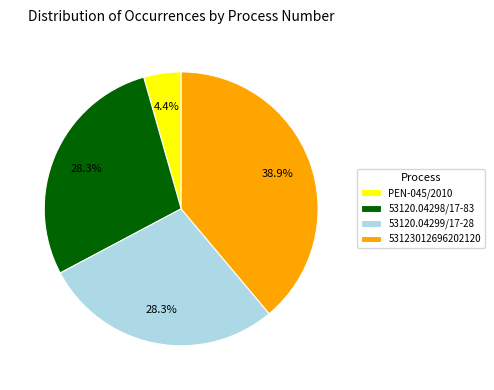

To the nearest percent, what is the average slice percentage?

25%